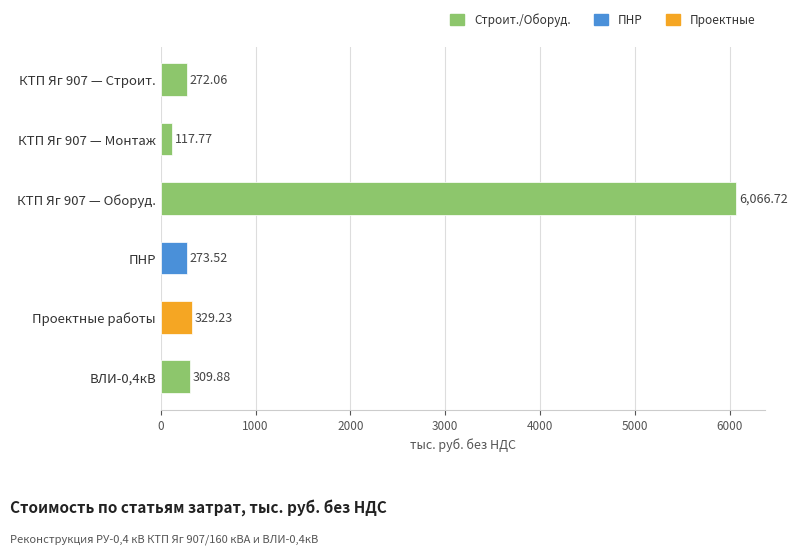

Which has a higher value, Проектные работы or ПНР?

Проектные работы